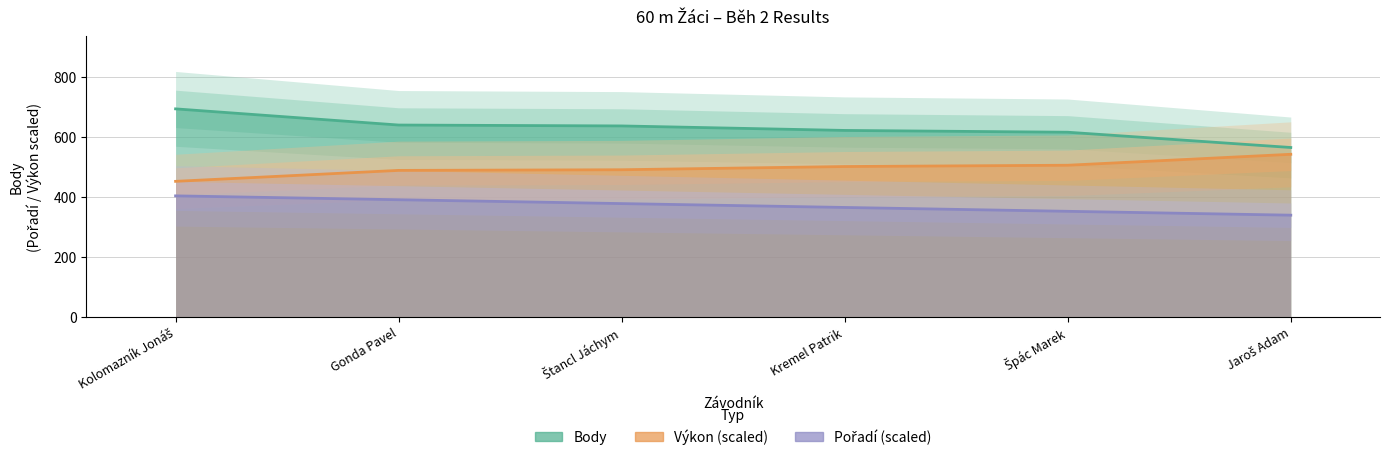

What is the highest value of the Pořadí series?

403.5